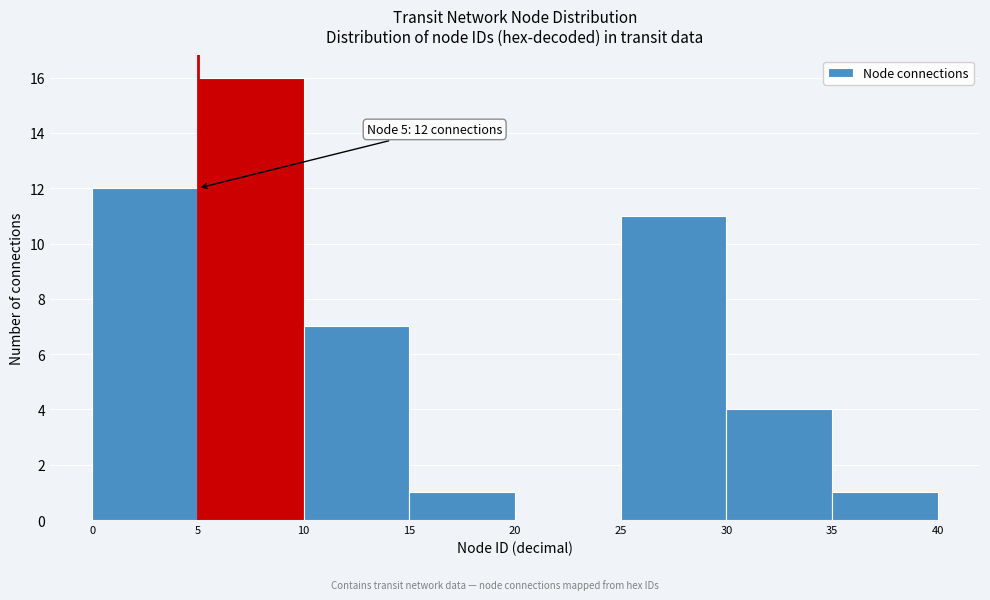

Which range on the x-axis has the tallest bar?

5 to 10